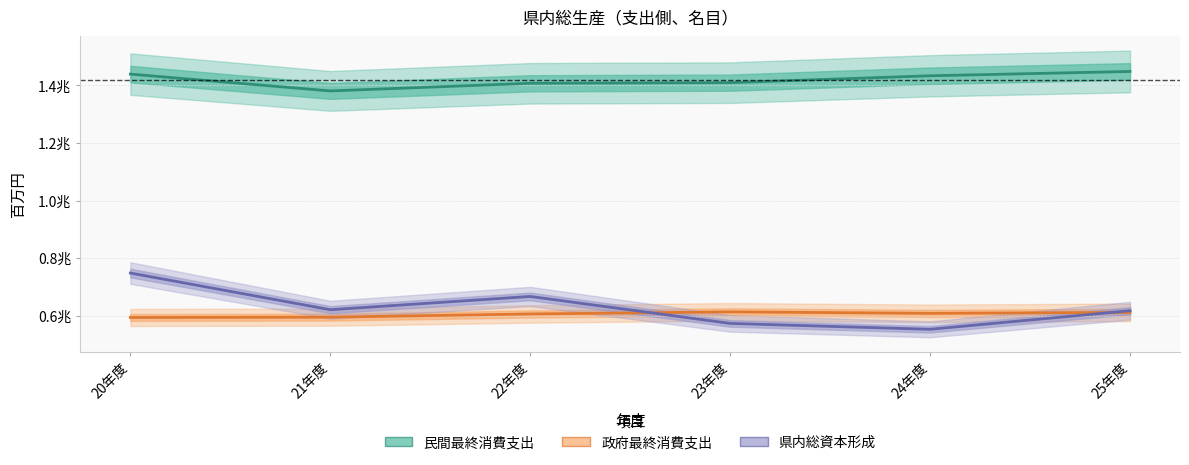

How many data points in 県内総資本形成 are less than 620906?

3